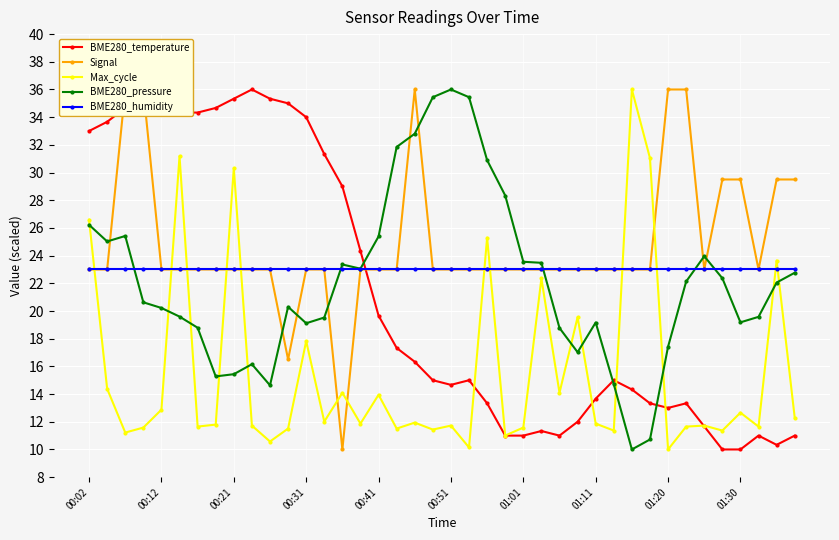

What is the minimum value for BME280_temperature?

10.0